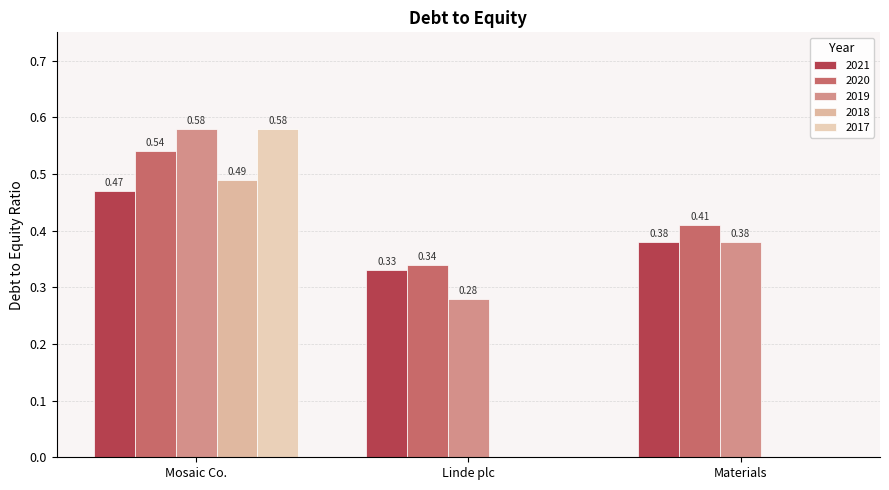

How many groups of bars are there?

3